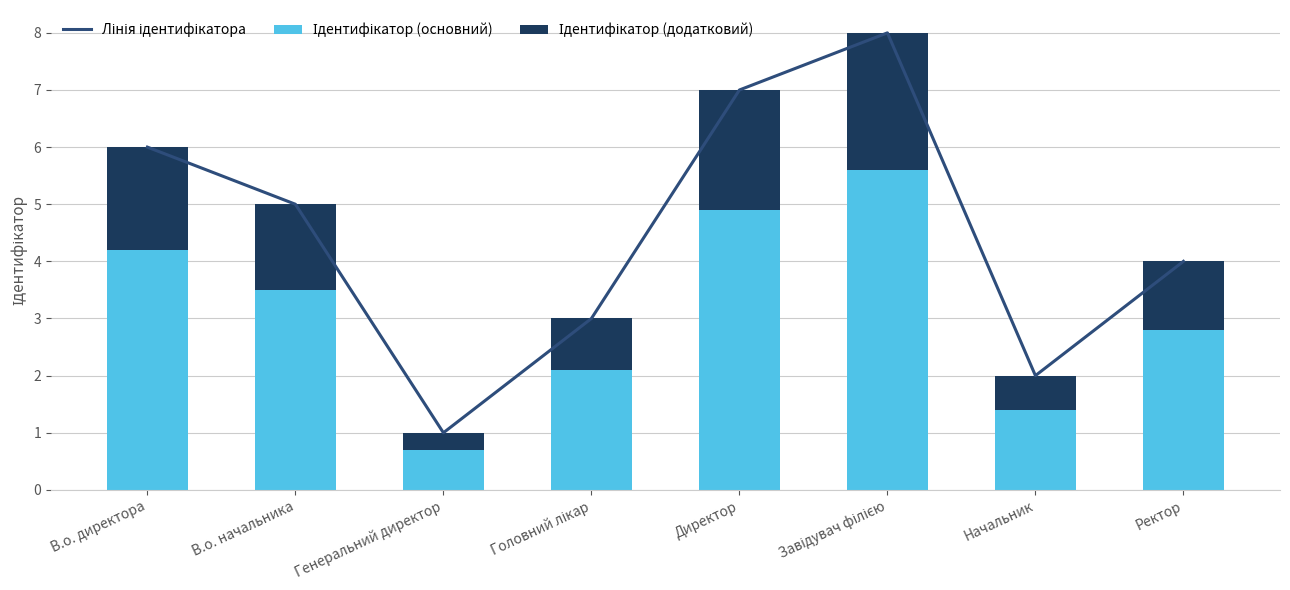

List the labels in order of Ідентифікатор (основний) value, smallest first.

Генеральний директор, Начальник, Головний лікар, Ректор, В.о. начальника, В.о. директора, Директор, Завідувач філією